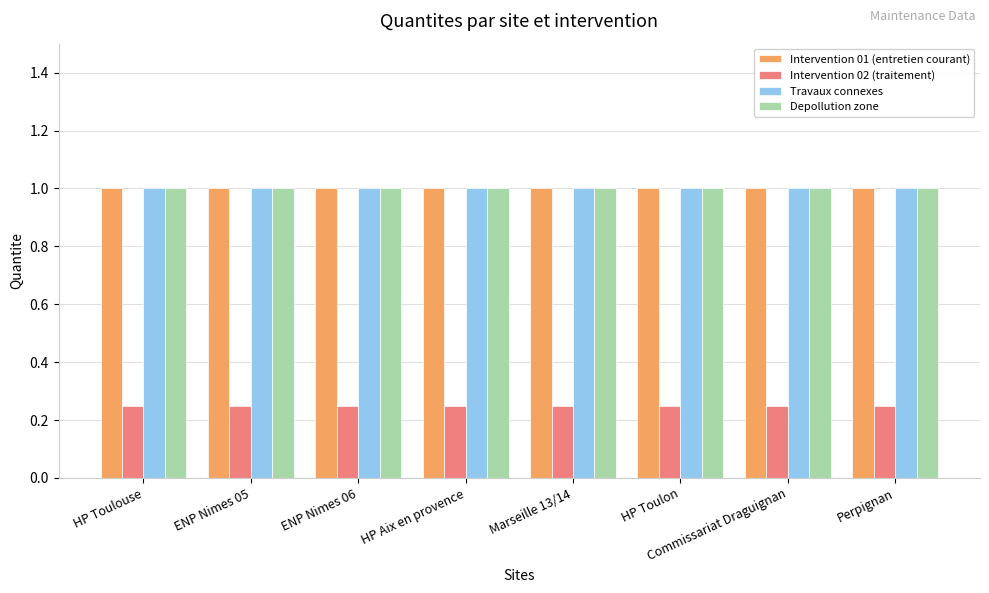

What are all the series names shown in the legend?

Intervention 01 (entretien courant), Intervention 02 (traitement), Travaux connexes, Depollution zone